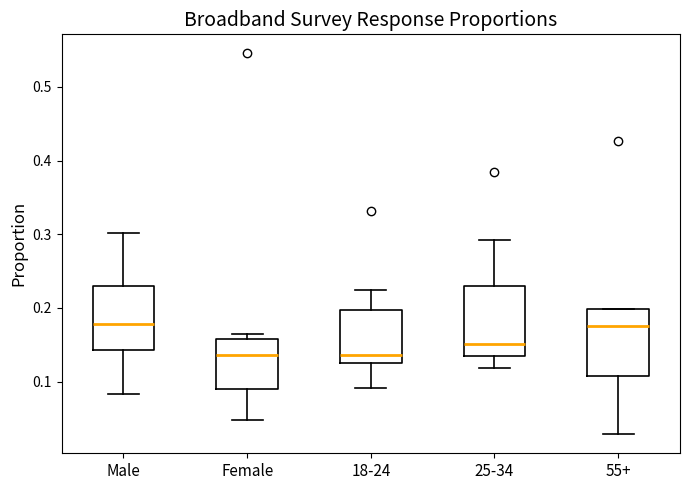

Reading left to right, transcribe this box plot: for each box, give where its median line is, the range the box spans, and where its two whiskers end, as read against the y-axis. The values are not printed on the chart, so give them approximately, as read against the axis.

Male: median 0.18, box 0.14 to 0.23, whiskers 0.08 to 0.30
Female: median 0.14, box 0.09 to 0.16, whiskers 0.05 to 0.16 (just above the box's upper edge)
18-24: median 0.14, box 0.12 to 0.20, whiskers 0.09 to 0.22
25-34: median 0.15, box 0.13 to 0.23, whiskers 0.12 to 0.29
55+: median 0.17, box 0.11 to 0.20, whiskers 0.03 to 0.20